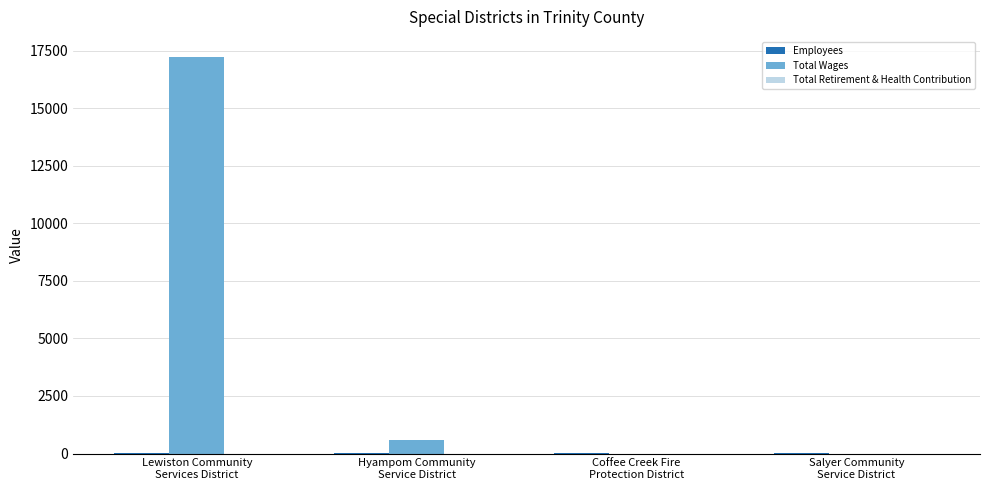

What is the sum of all Total Wages values?

17830